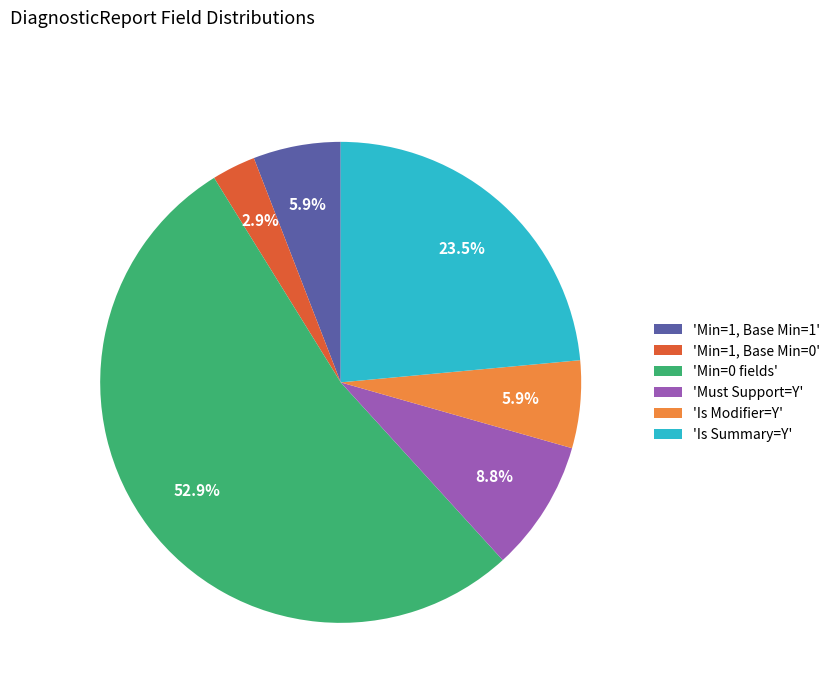

How many segments does this pie chart have?

6